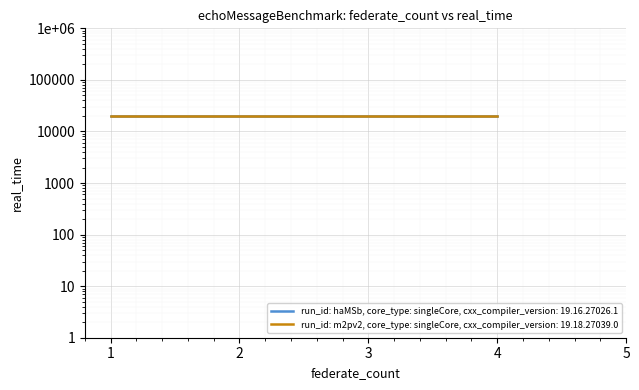

How many distinct data groups are displayed?

2